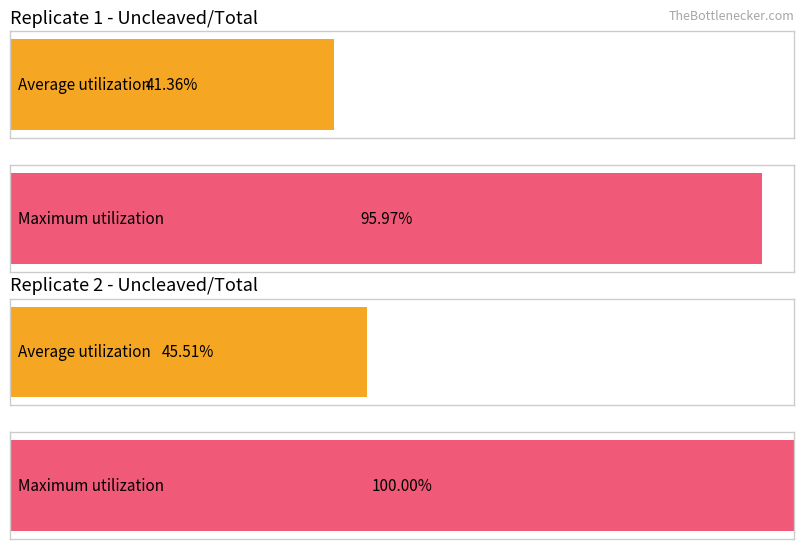

What is the greatest value displayed?

1.0